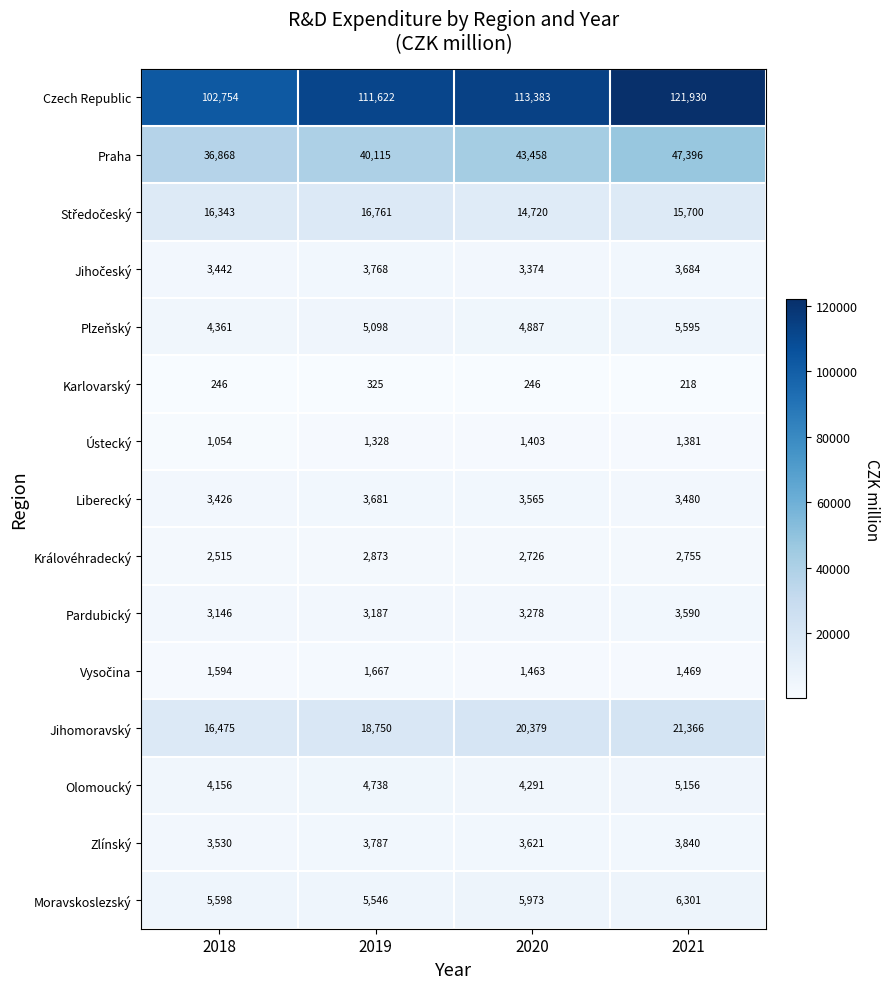

At which label is Czech Republic closest to 112342?

2019